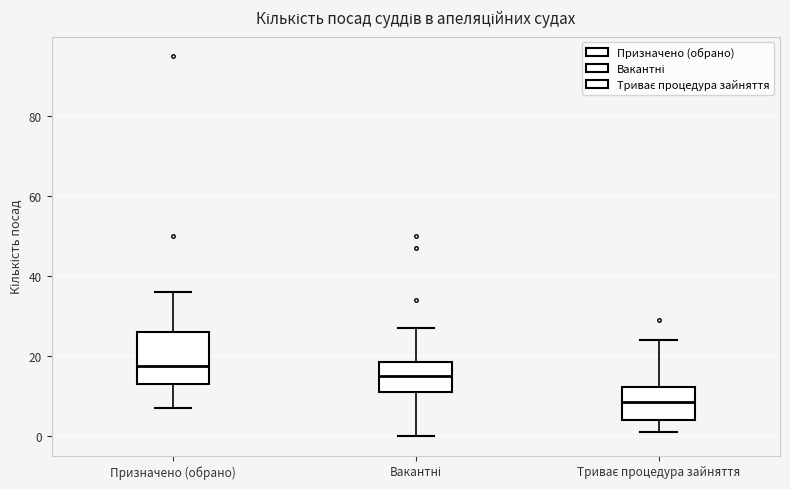

Reading left to right, transcribe this box plot: for each box, give where its median line is, the range the box spans, and where its two whiskers end, as read against the y-axis. The values are not printed on the chart, so give them approximately, as read against the axis.

Призначено (обрано): median 18, box 14 to 26, whiskers 8 to 36
Вакантні: median 16, box 12 to 18, whiskers 0 to 28
Триває процедура зайняття: median 8, box 4 to 12, whiskers 2 to 24